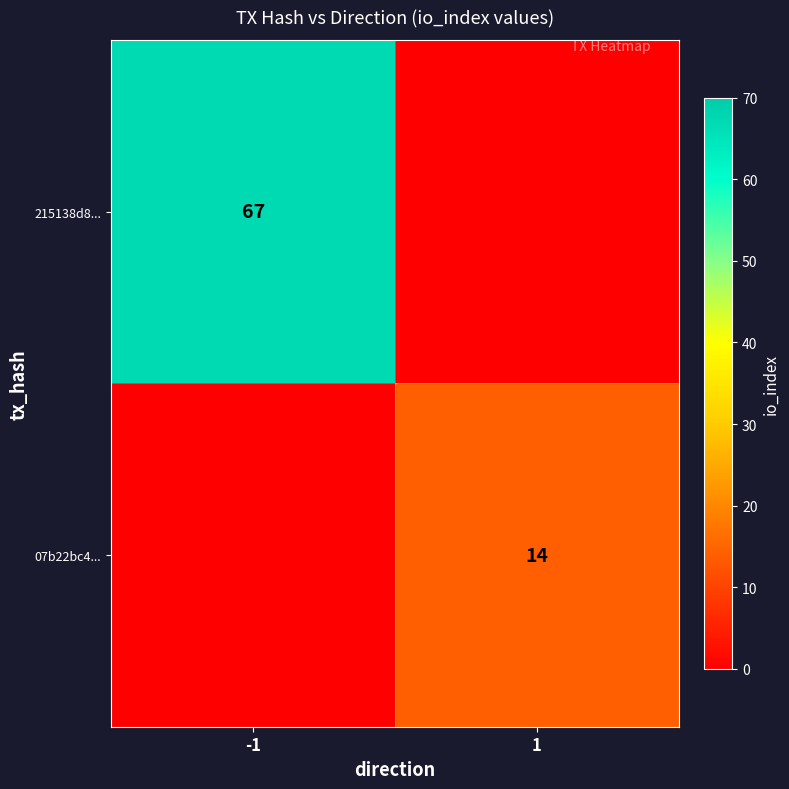

The value of 07b22bc4... at 1 is 6. True or false?

False